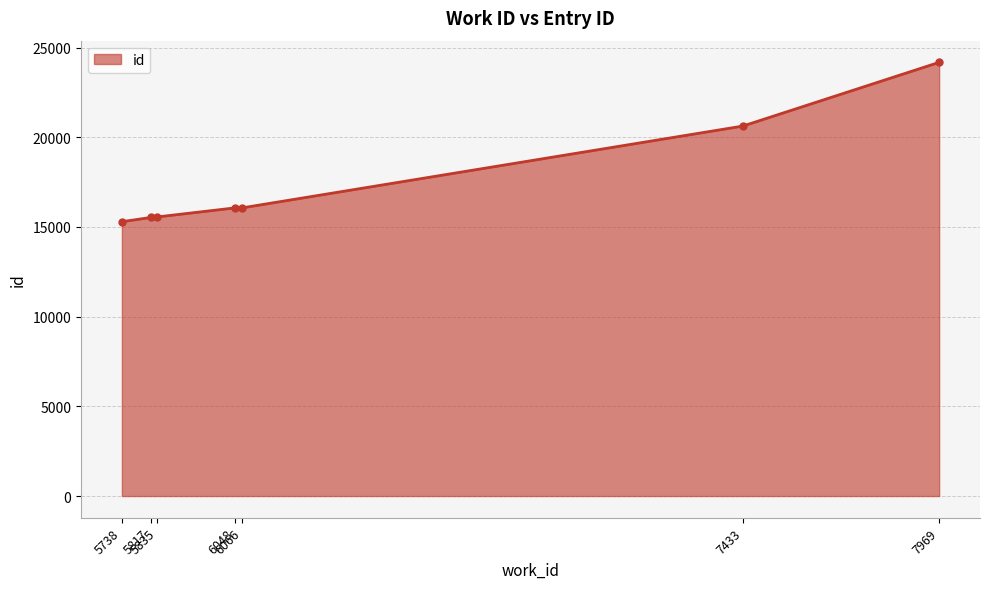

What is the value of the 6th point from the left?

20624